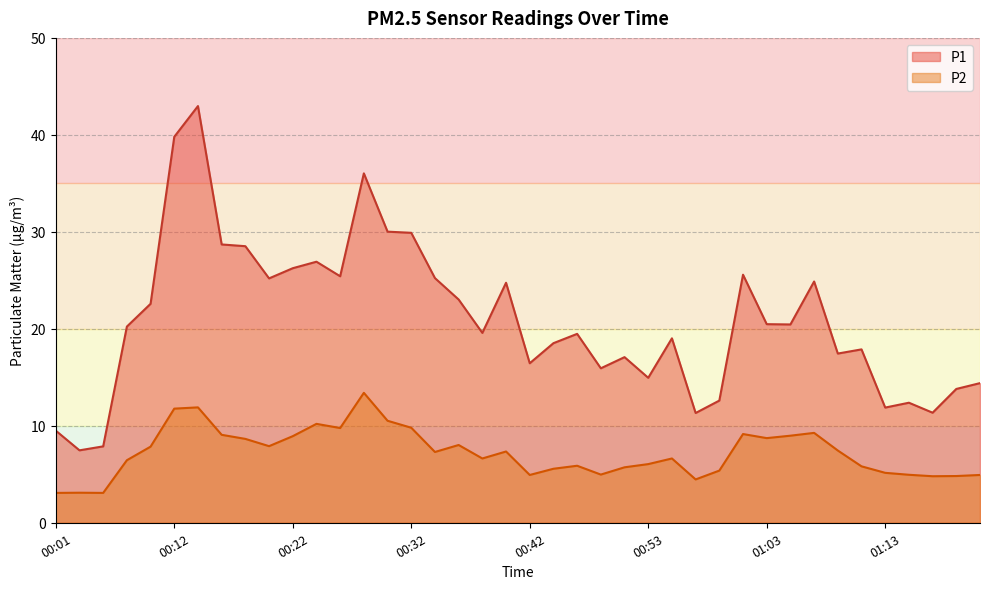

The value of P2 at 00:16 is 9.1. True or false?

True